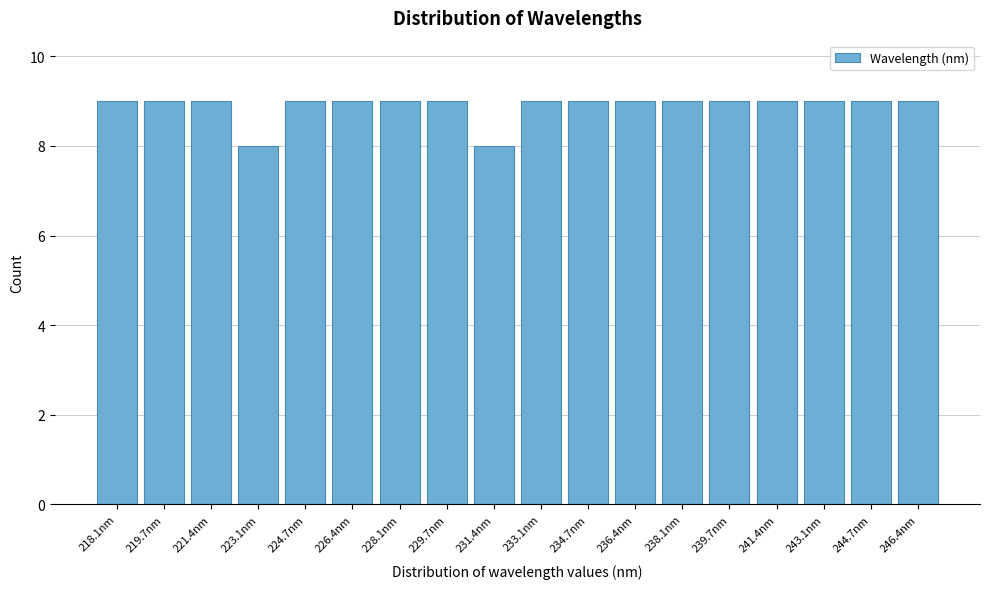

Reading left to right, transcribe all the data shown in this chart.

218.1nm=9	219.7nm=9	221.4nm=9	223.1nm=8	224.7nm=9	226.4nm=9	228.1nm=9	229.7nm=9	231.4nm=8	233.1nm=9	234.7nm=9	236.4nm=9	238.1nm=9	239.7nm=9	241.4nm=9	243.1nm=9	244.7nm=9	246.4nm=9